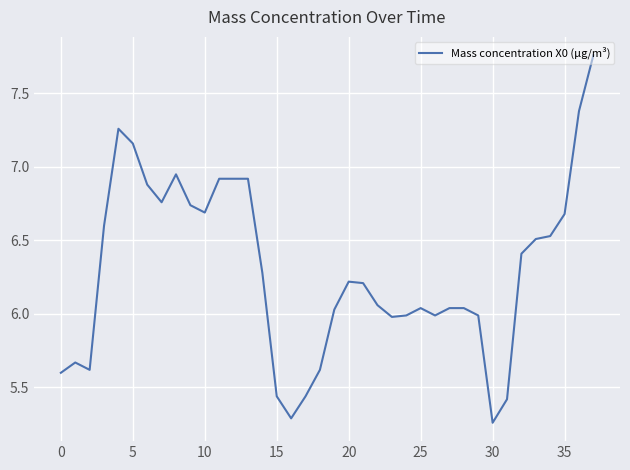

What is the difference between the maximum and minimum values?

2.5